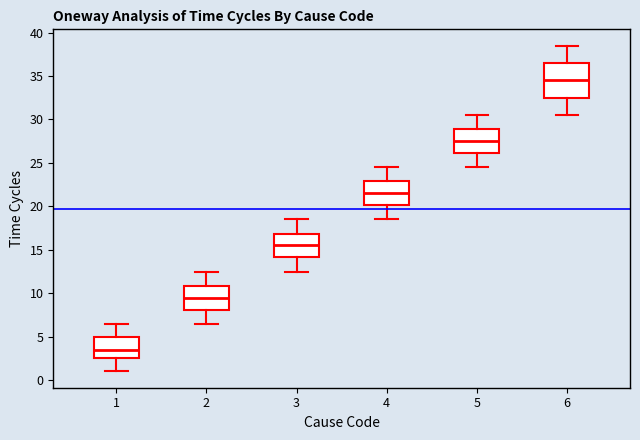

Where is the lower edge of the box at x = 6 on the y-axis? The values are not printed on the chart, so give them approximately, as read against the axis.

32.5